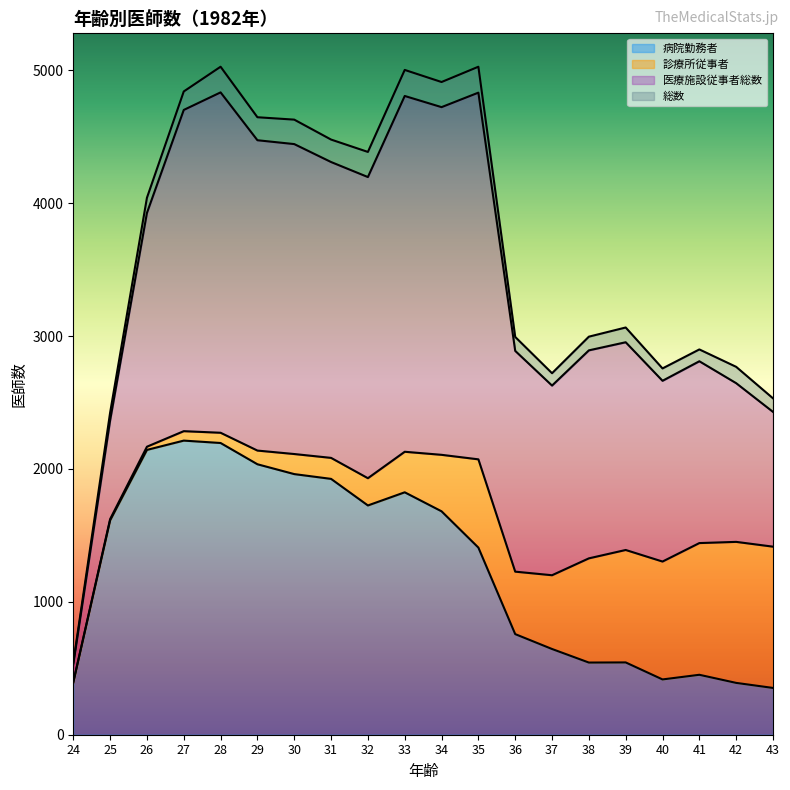

What is the value of the 病院勤務者 point at the 1st from the left?

393